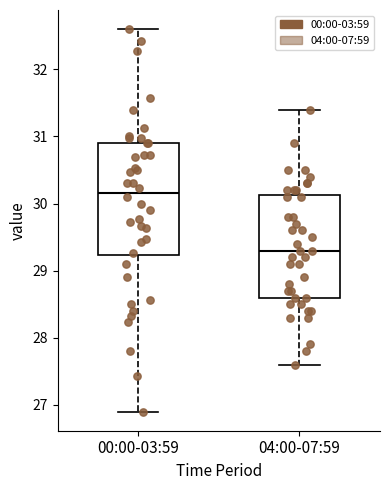

Reading left to right, read every box against the y-axis: the position of its median line, the range the box covers, and the ends of its whiskers. The values are not printed on the chart, so give them approximately, as read against the axis.

00:00-03:59: median 30.2, box 29.2 to 30.9, whiskers 26.9 to 32.6
04:00-07:59: median 29.3, box 28.6 to 30.1, whiskers 27.6 to 31.4